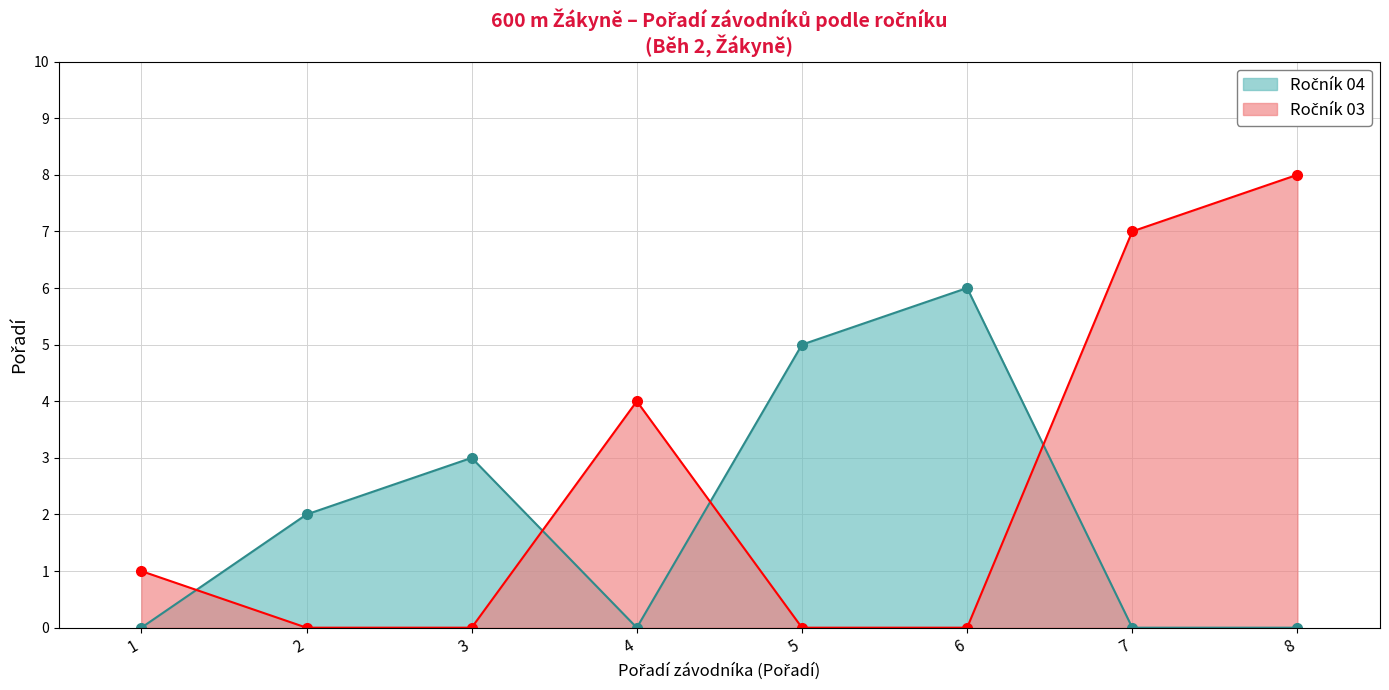

What is the maximum value shown in the chart?

8